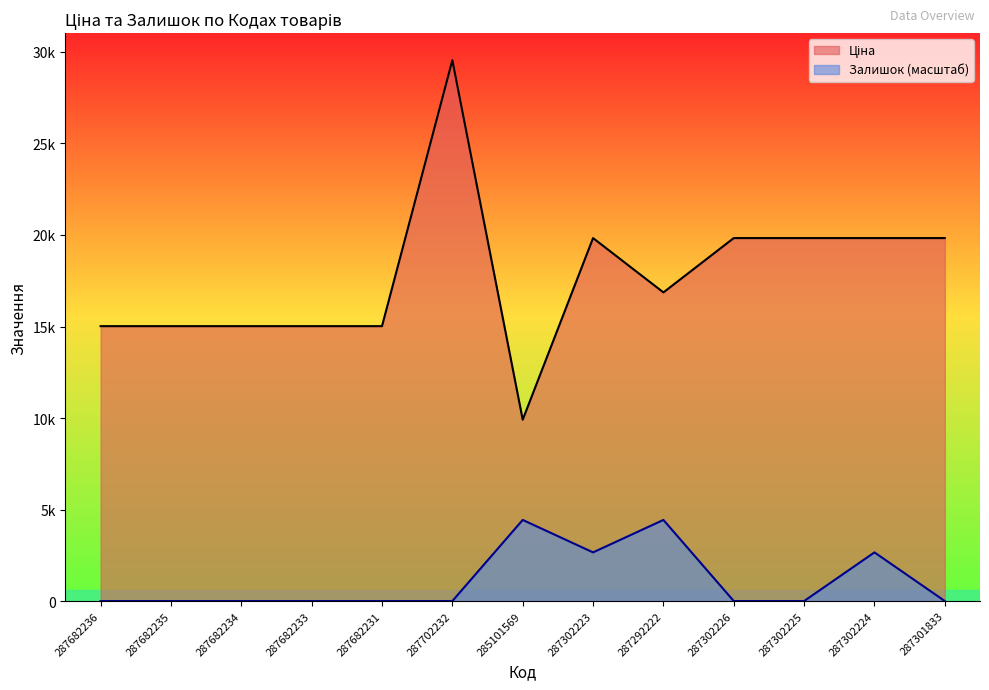

True or false: Залишок has a value of 2390.0 at 287682236.

False